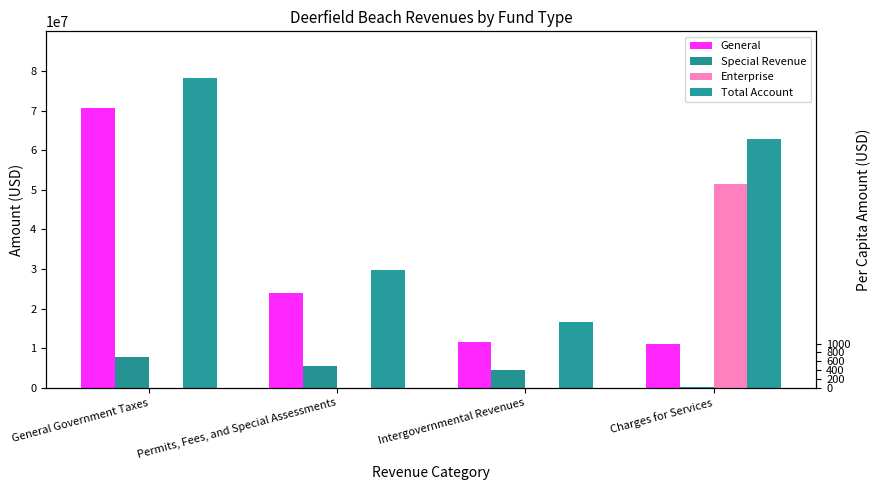

Which series has the largest total across all categories?

Total Account